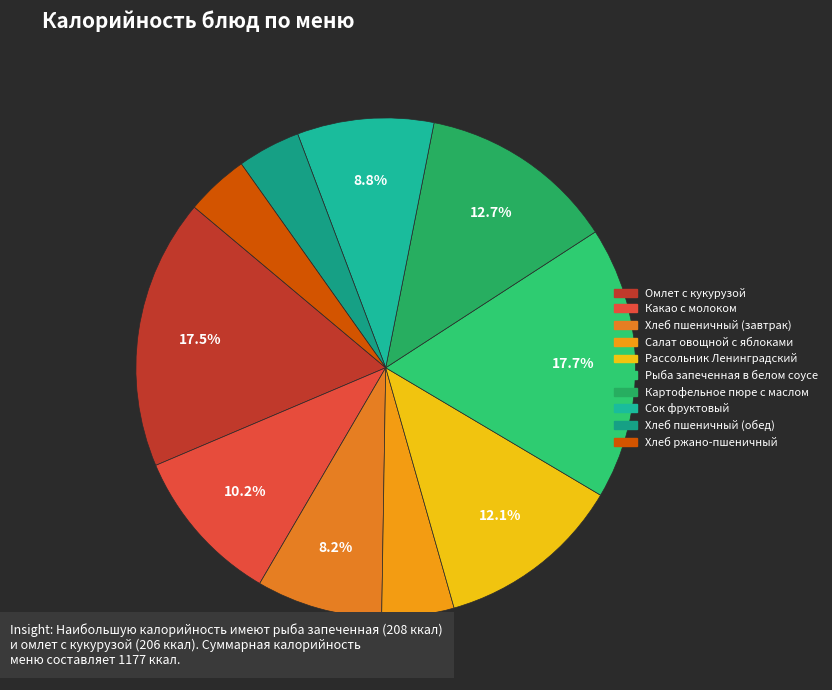

Is Сок фруктовый the majority of the pie?

No